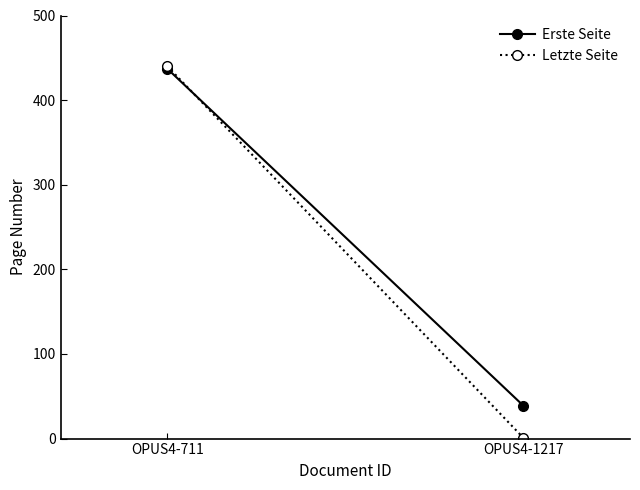

What is the sum of the Erste Seite values at OPUS4-711 and OPUS4-1217?

476